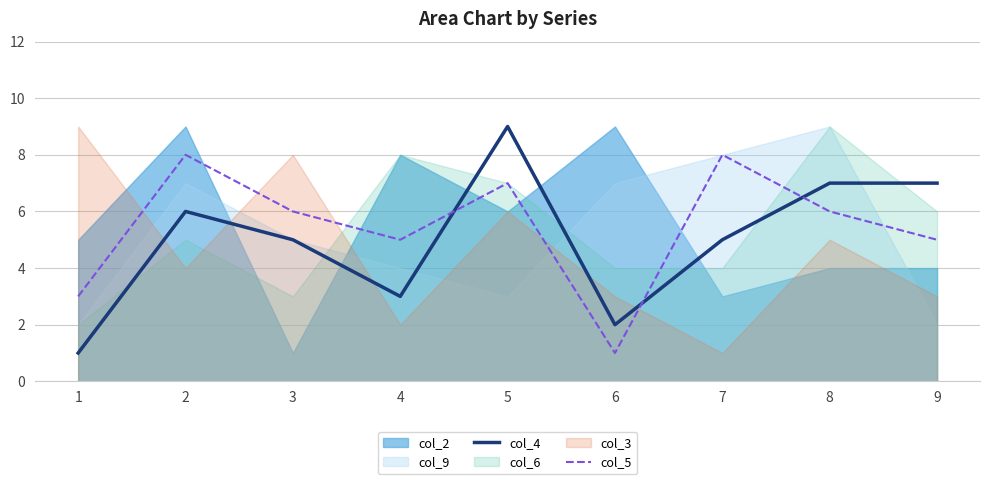

Is it true that col_5 equals 2 at 5?

False